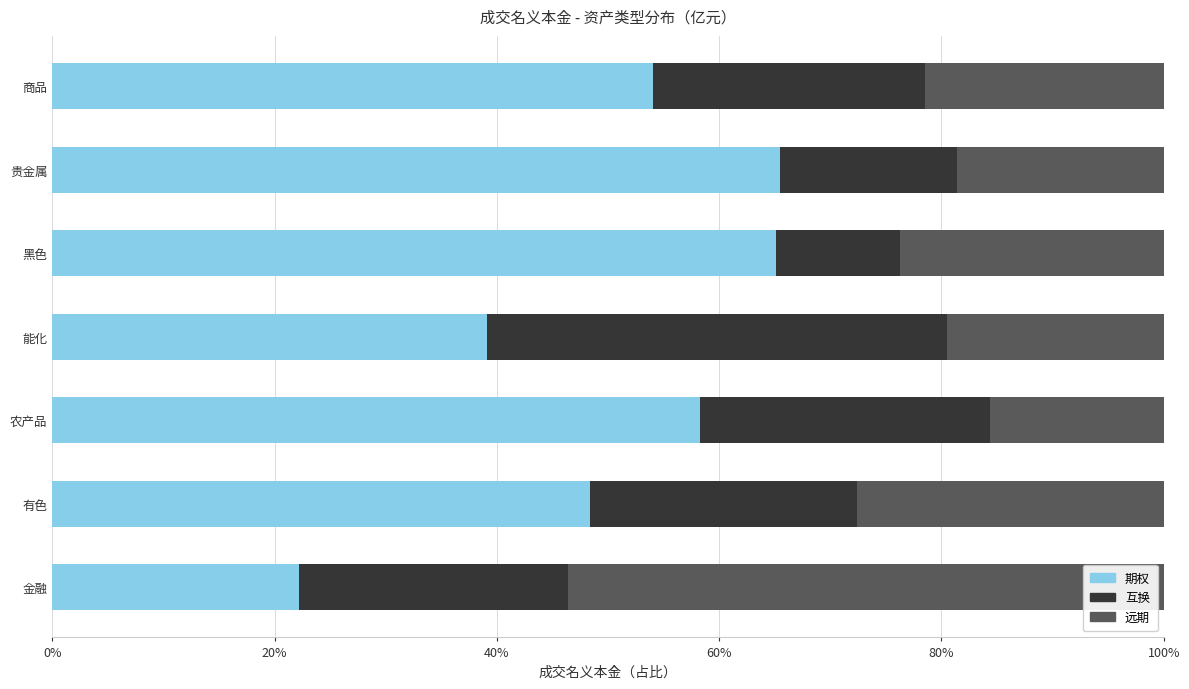

The value of 期权 at 有色 is 86.2. True or false?

False